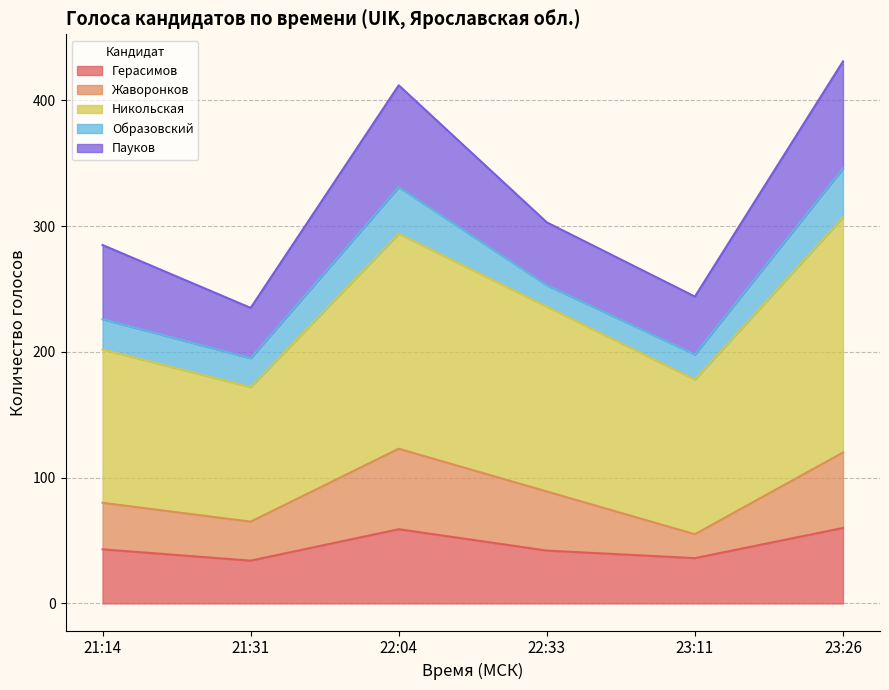

Which series has the largest total across all categories?

Никольская